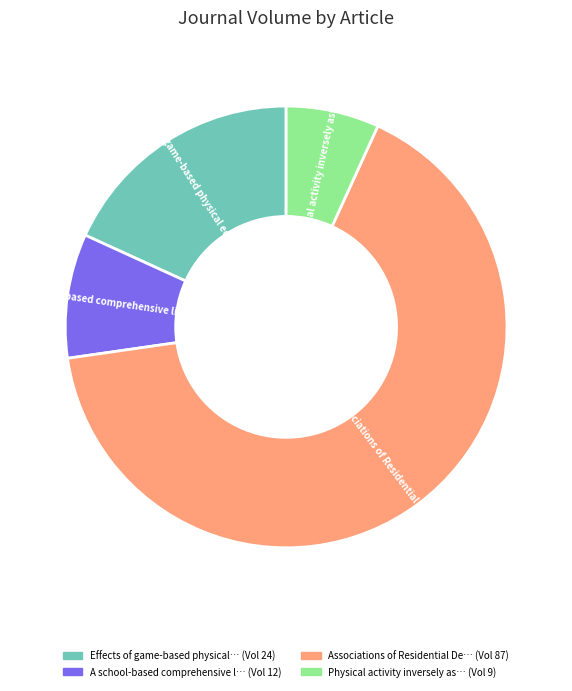

Does any single category account for the majority?

Yes